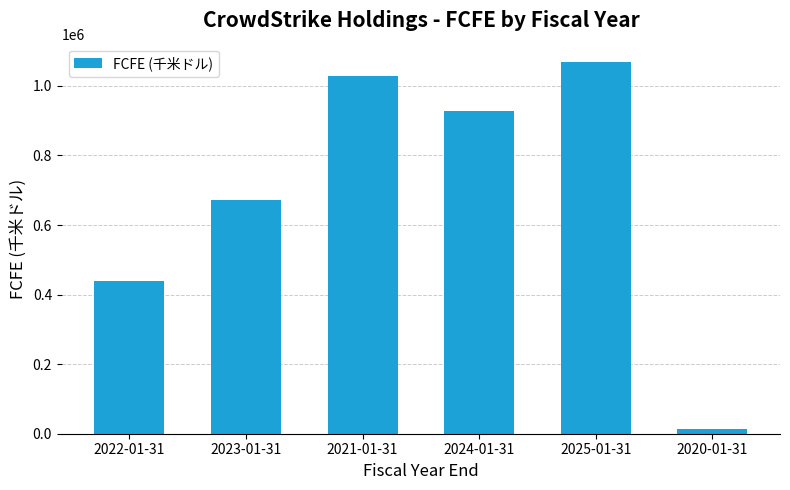

What is the difference between the second highest and minimum values?

1016508